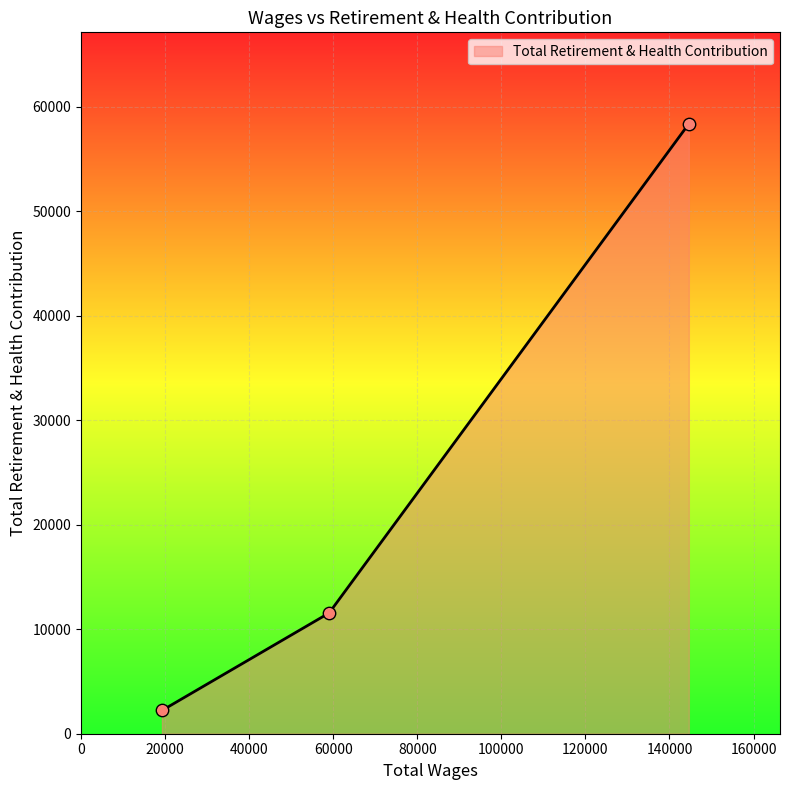

What is the sum of all values?

72136